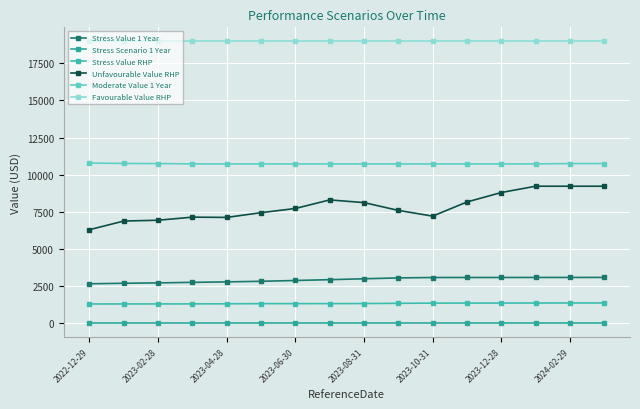

True or false: Unfavourable Value RHP and Favourable Value RHP intersect in this chart.

False